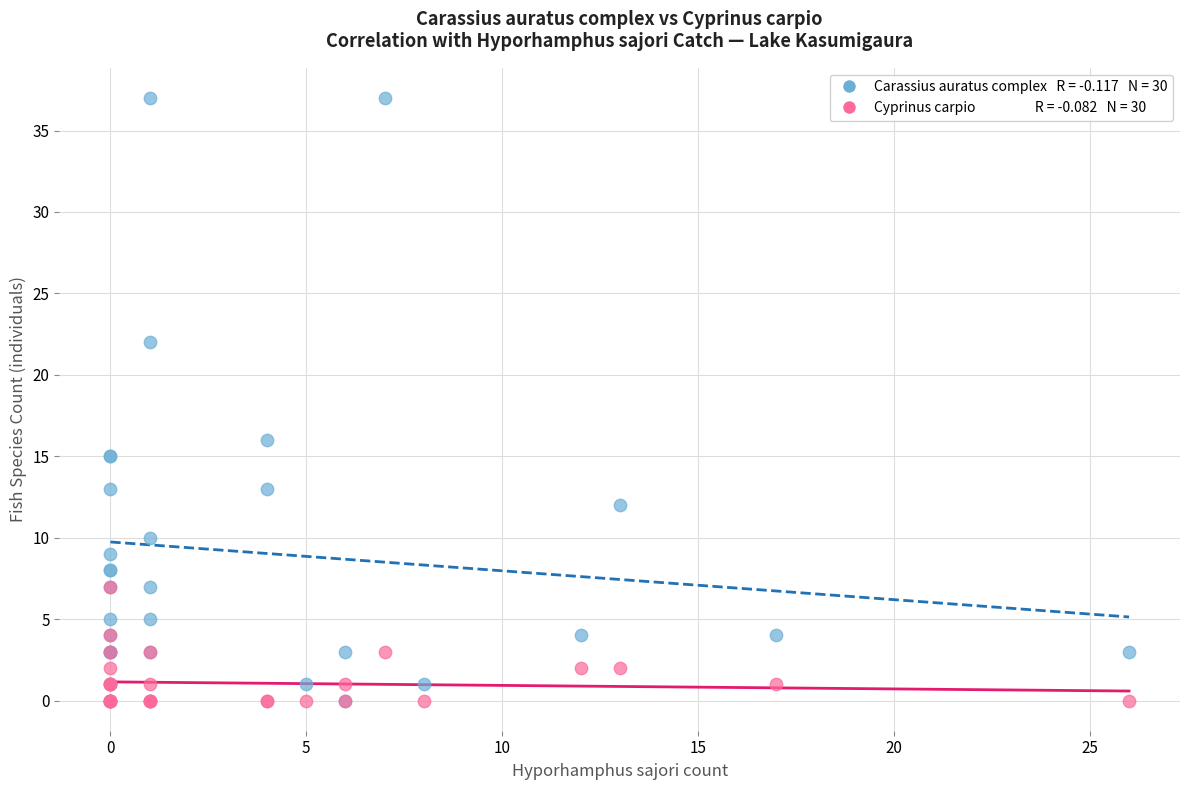

Across all series, what Y value is closest to 18?

16